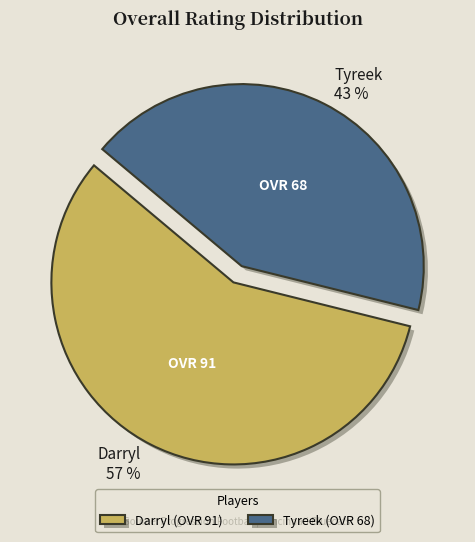

Do Tyreek 43 % and Darryl 57 % together represent more than half of the pie?

Yes